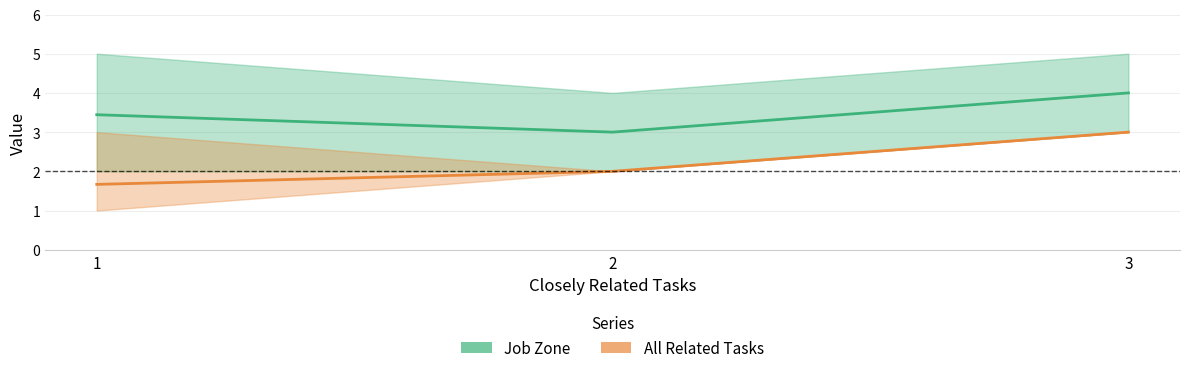

What are all the series names shown in the legend?

Job Zone, All Related Tasks